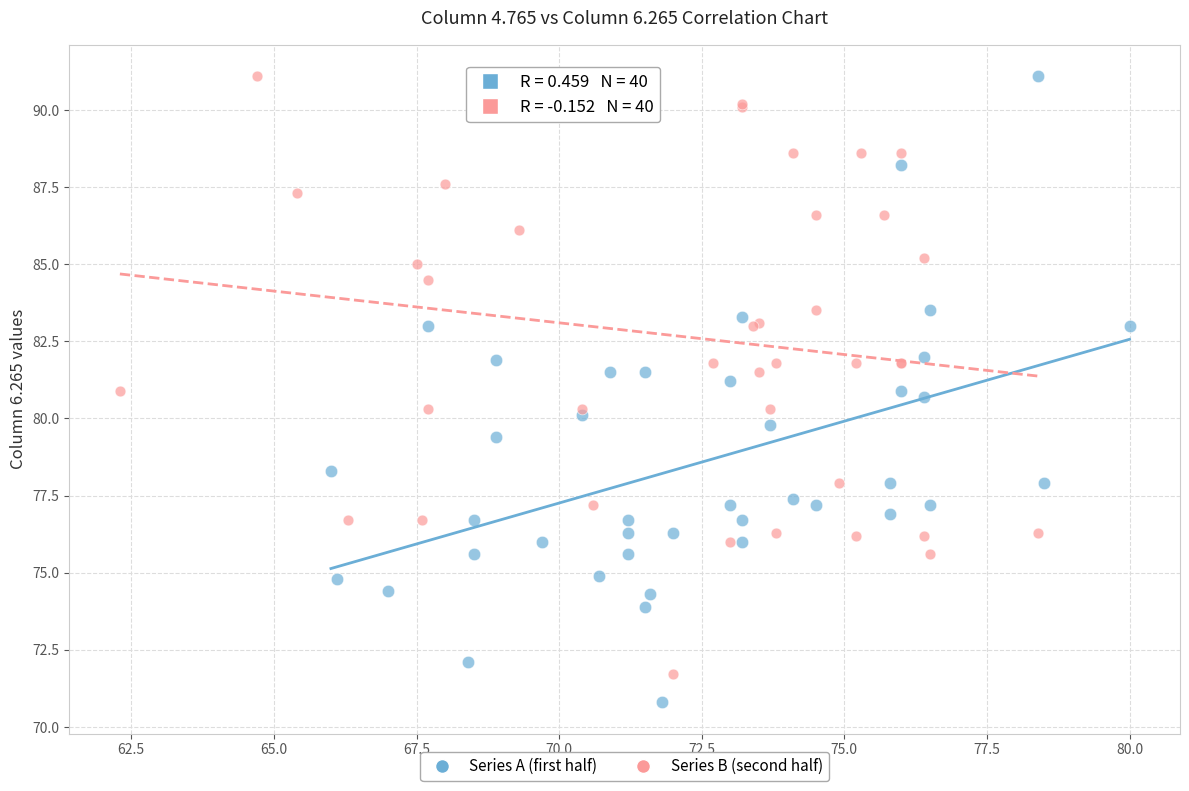

Which series contains the lowest Y value?

Series A (first half)